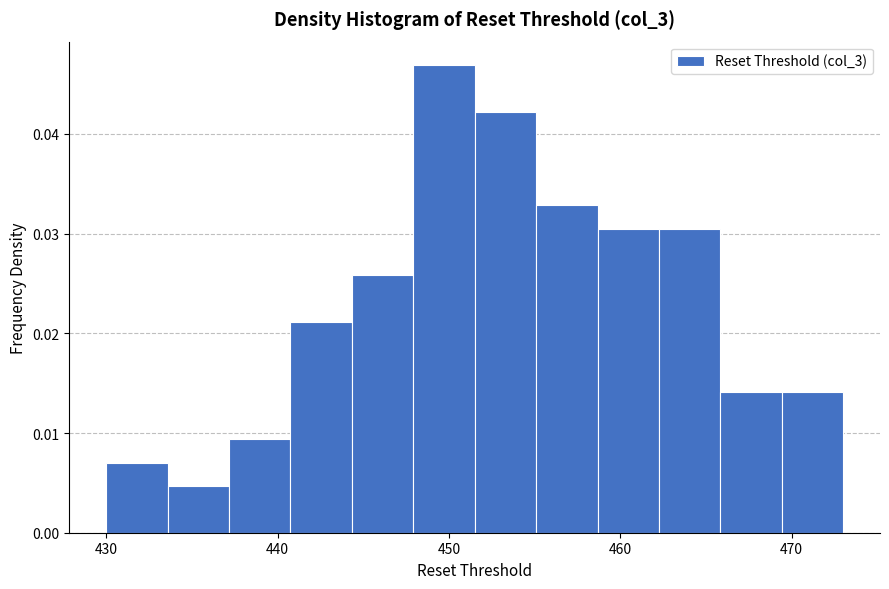

Read against the x-axis, roughly where is the centre of the tallest bar?

450